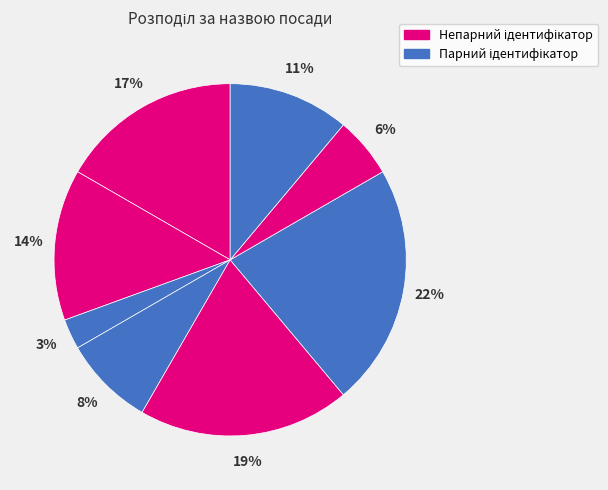

How many slices are in this pie chart?

8